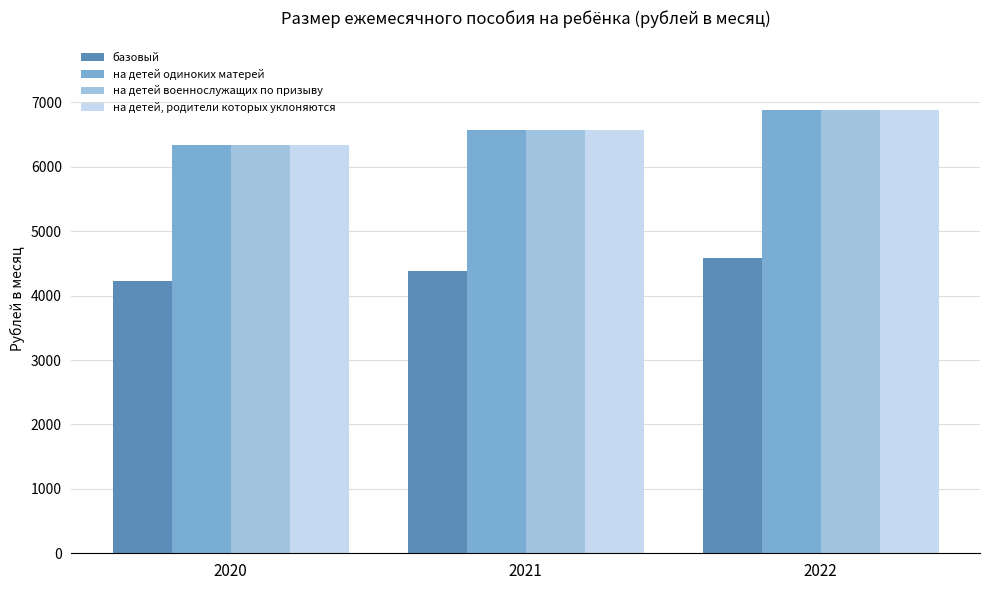

How many distinct data groups are displayed?

4